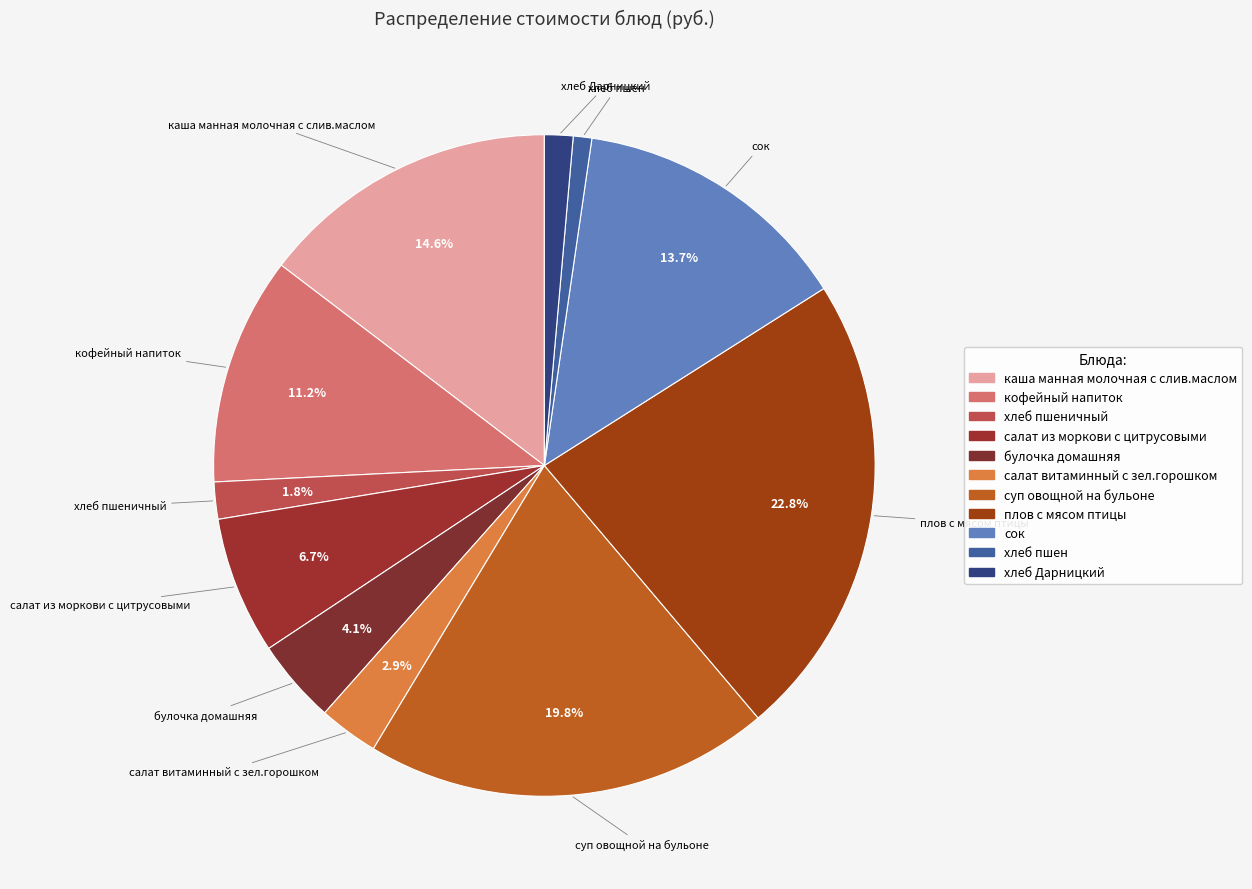

How many slices are in this pie chart?

11